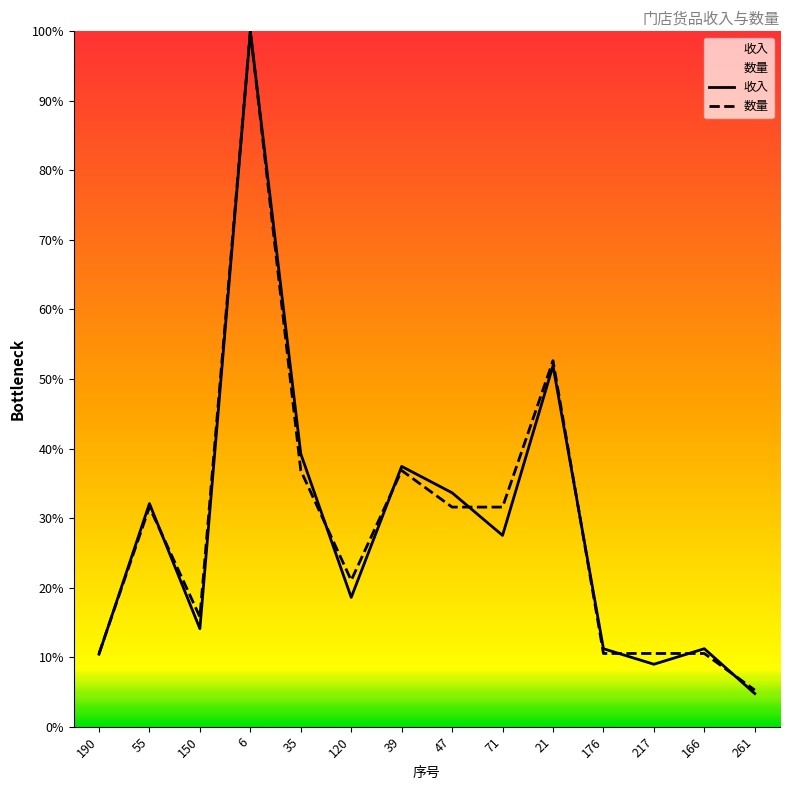

Between 39 and 47, which series saw the biggest shift?

数量